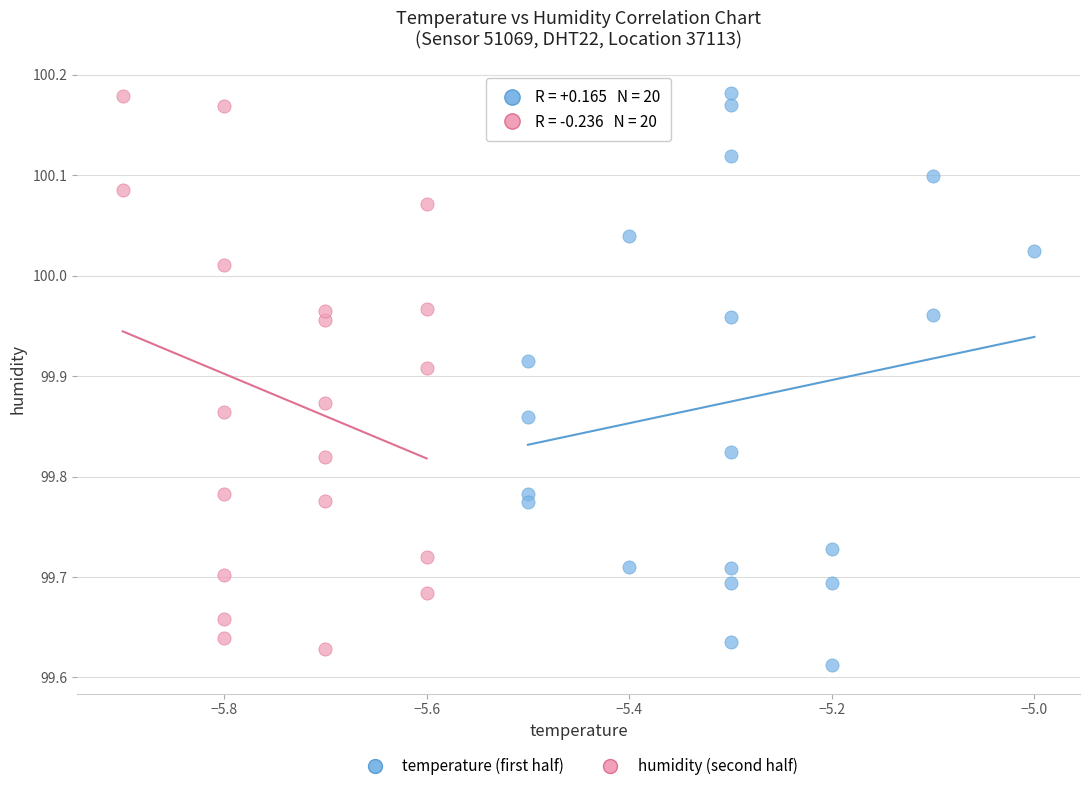

What are all the series names shown in the legend?

temperature (first half), humidity (second half)